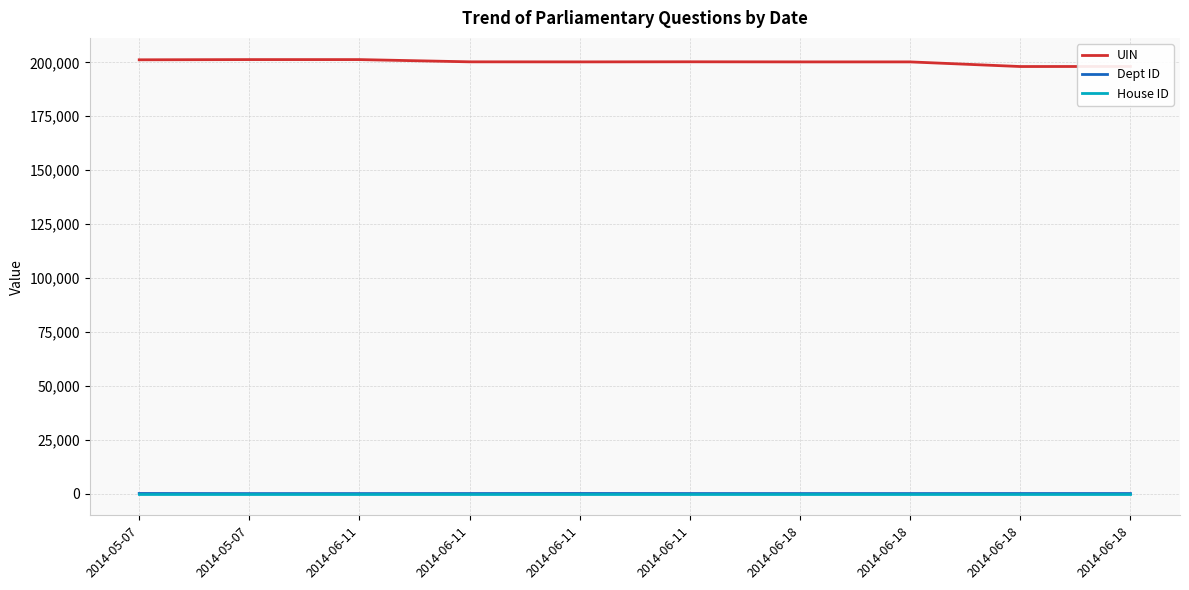

The value of UIN at 2014-06-18 is 200221. True or false?

True